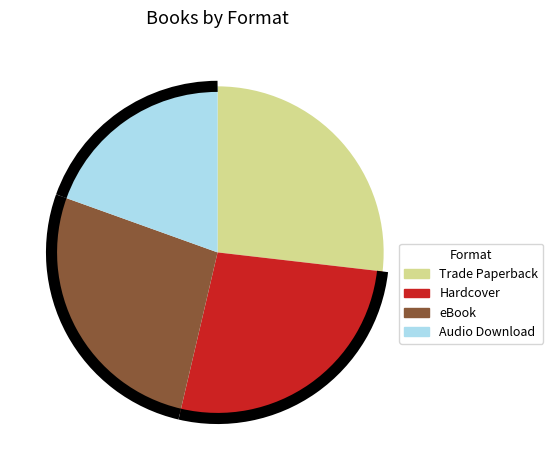

Is there any slice that represents more than half of the pie?

No